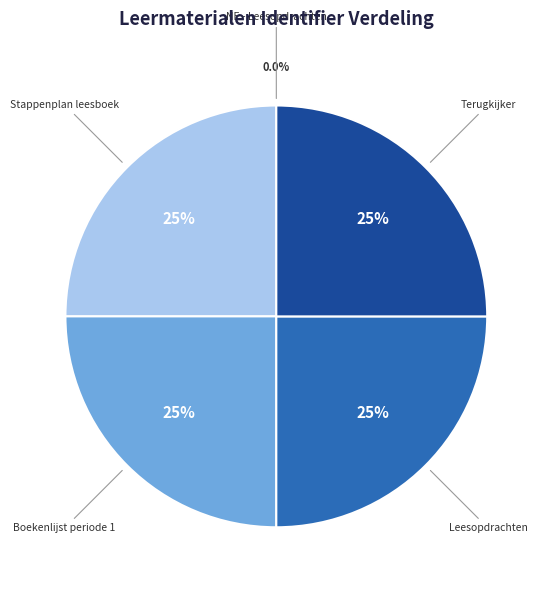

Is there a majority slice in this chart?

No